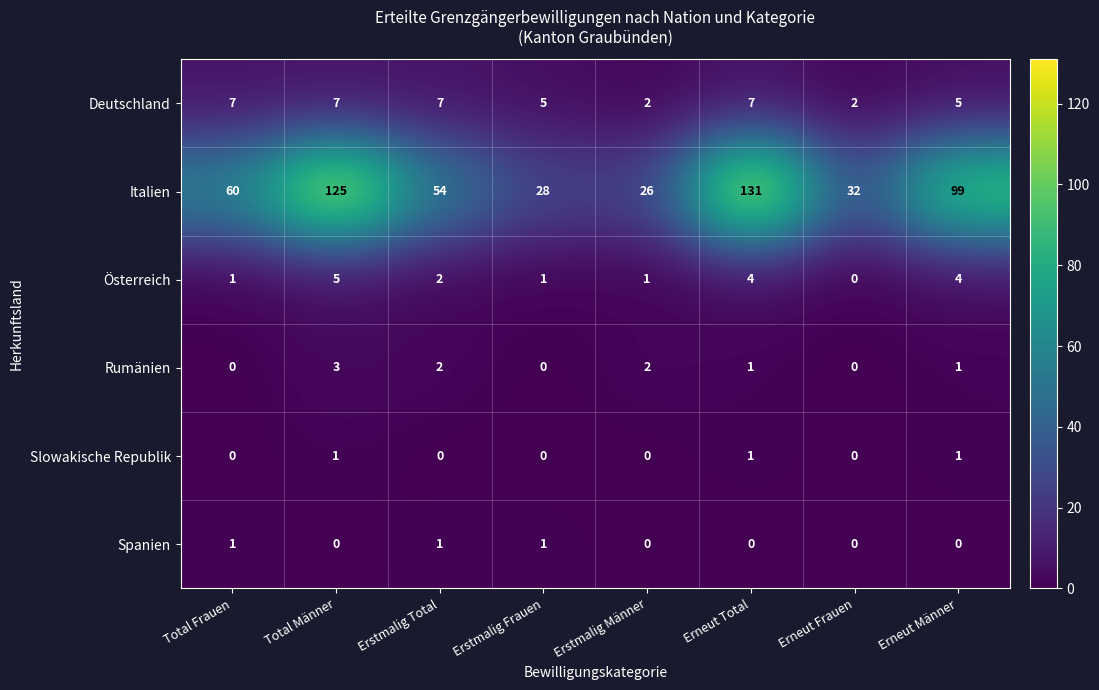

What is the difference between the highest and lowest values at Erstmalig Männer?

26